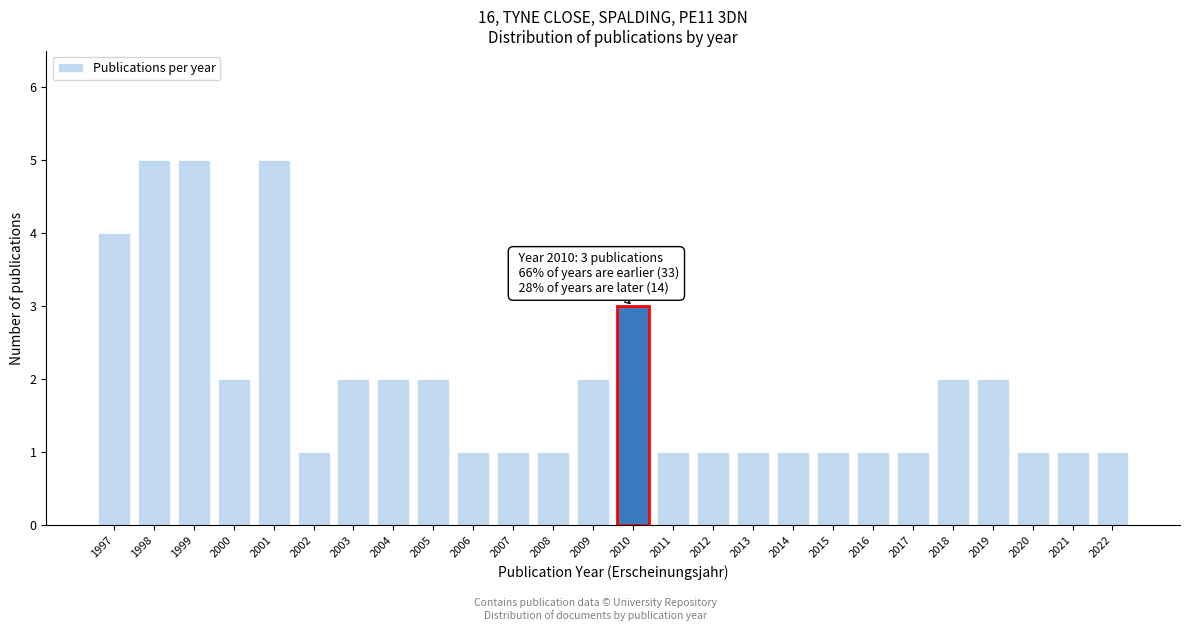

Reading right to left, extract all data points from this chart.

2022=1	2021=1	2020=1	2019=2	2018=2	2017=1	2016=1	2015=1	2014=1	2013=1	2012=1	2011=1	2010=3	2009=2	2008=1	2007=1	2006=1	2005=2	2004=2	2003=2	2002=1	2001=5	2000=2	1999=5	1998=5	1997=4